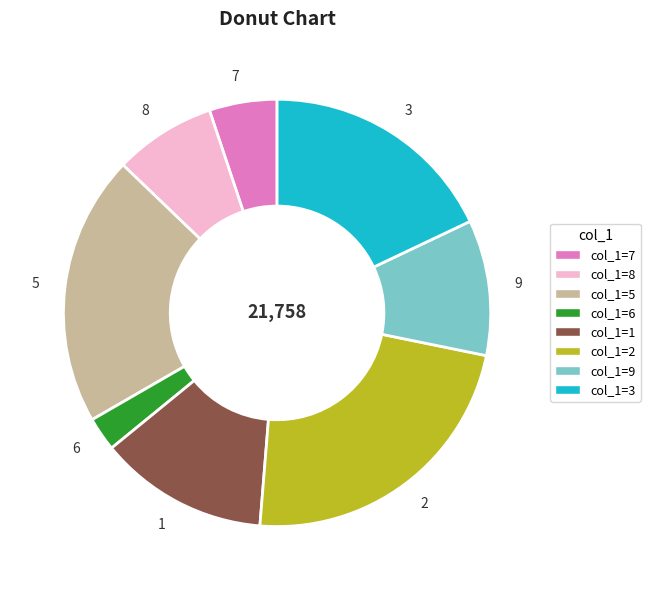

How many segments does this pie chart have?

8